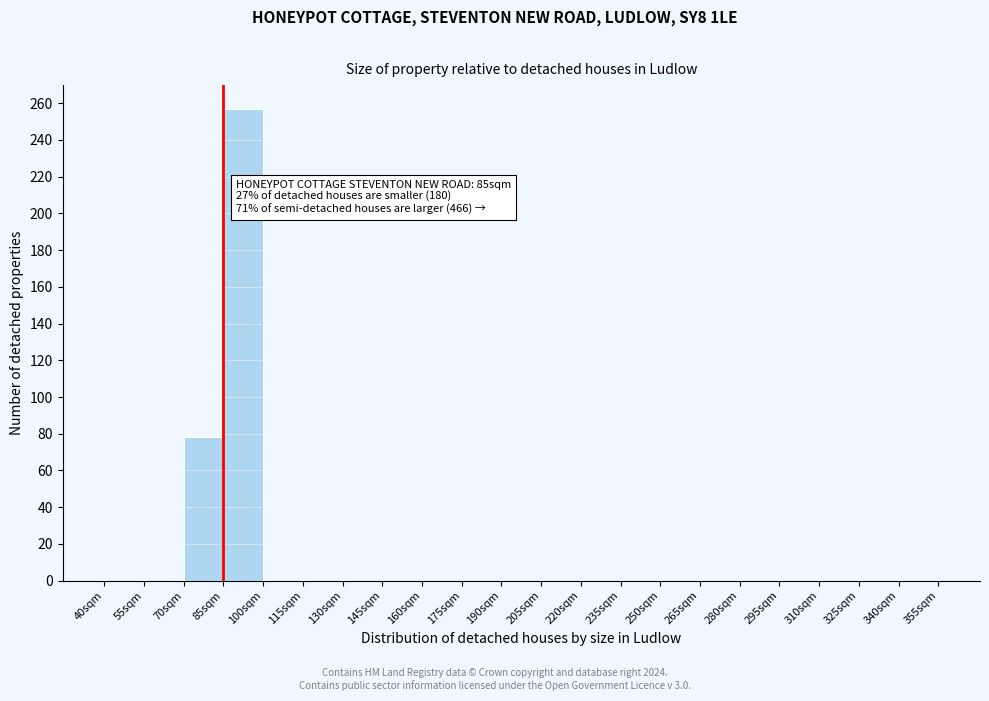

Which range on the x-axis has the tallest bar?

85 to 100